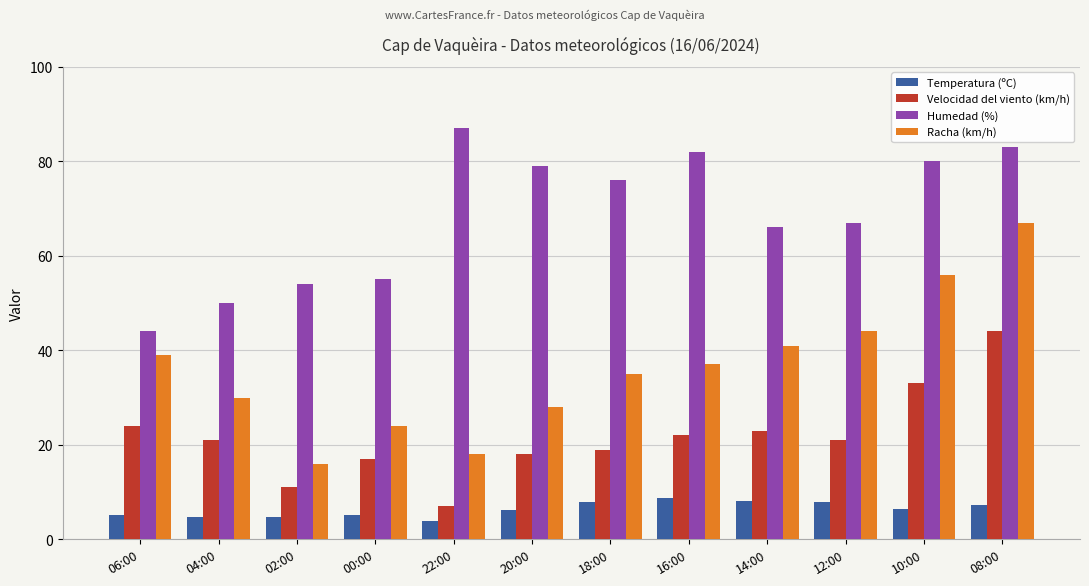

What is the label of the 7th bar from the left?

18:00